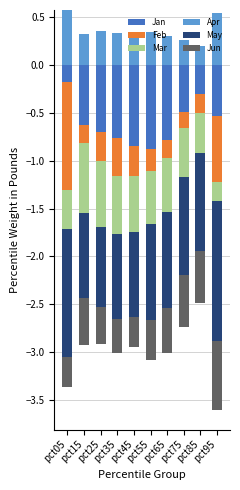

Which series has the largest total across all categories?

Apr